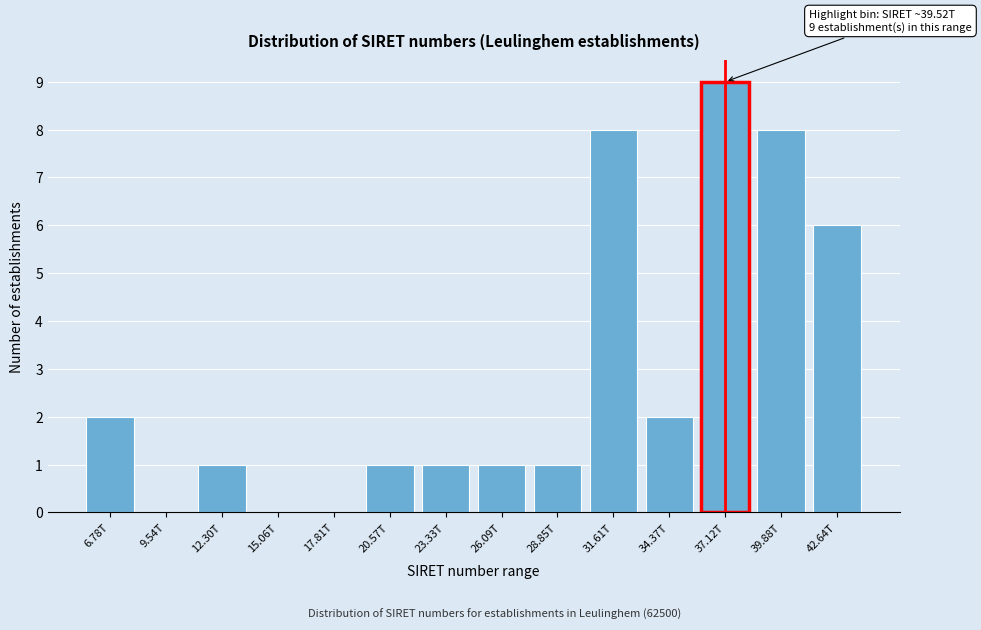

Reading left to right, list all the values displayed in this chart.

6.78T=2	9.54T=0	12.30T=1	15.06T=0	17.81T=0	20.57T=1	23.33T=1	26.09T=1	28.85T=1	31.61T=8	34.37T=2	37.12T=9	39.88T=8	42.64T=6